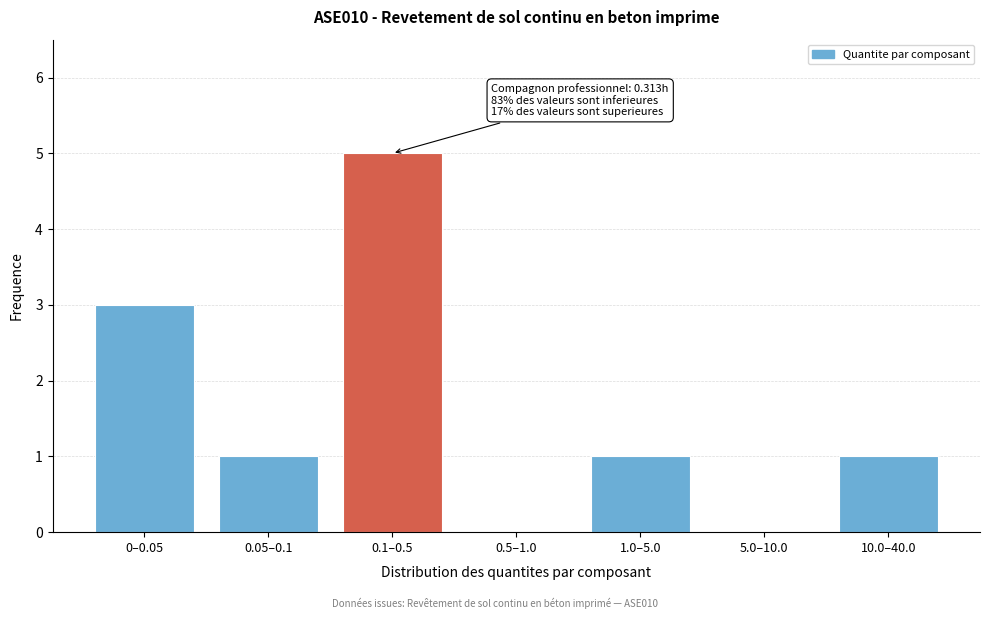

Reading left to right, list all the values displayed in this chart.

0–0.05=3	0.05–0.1=1	0.1–0.5=5	0.5–1.0=0	1.0–5.0=1	5.0–10.0=0	10.0–40.0=1